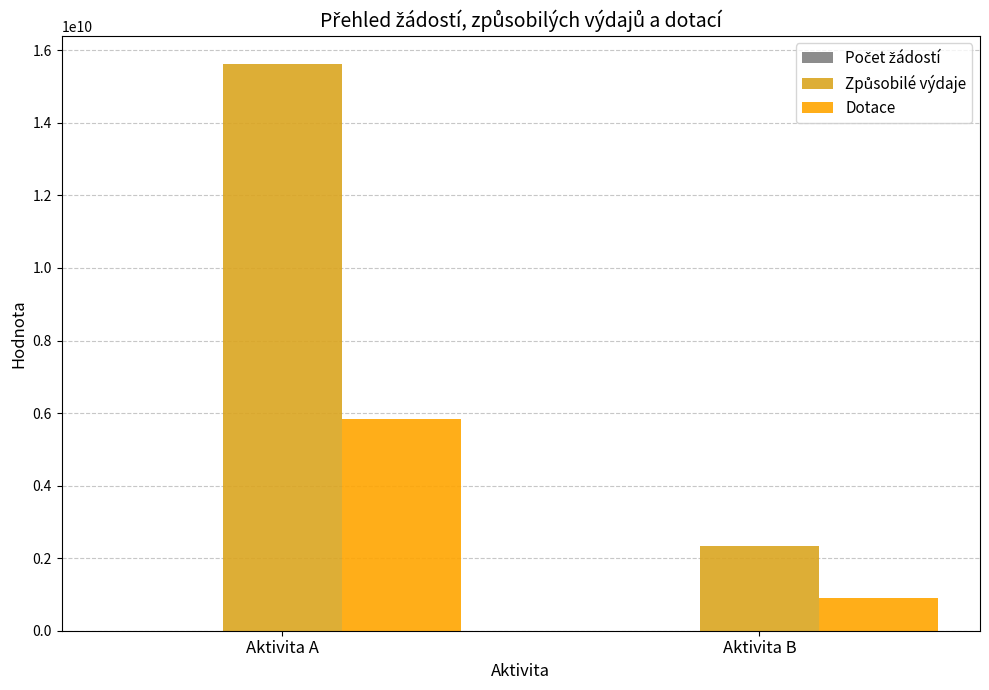

True or false: Dotace has a value of 5834857654 at Aktivita A.

True